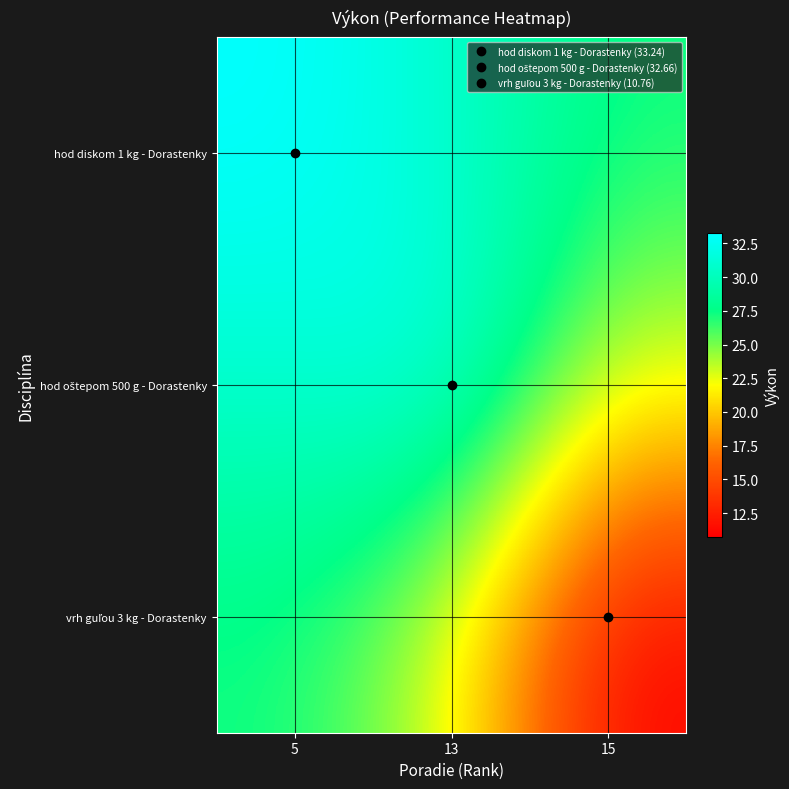

Between 5 and 15, which is larger?

5